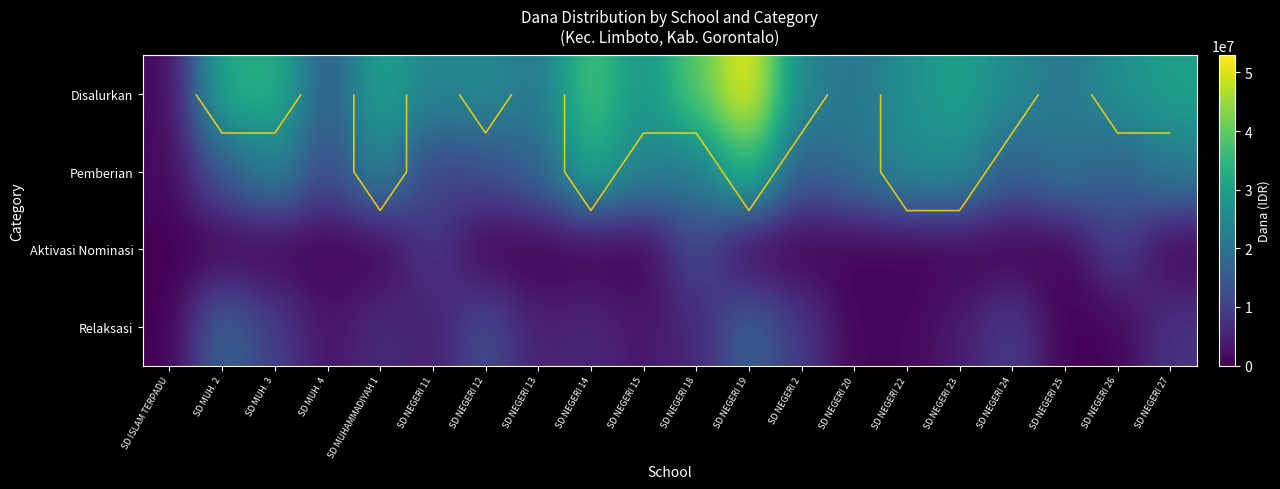

What is the average value of the Relaksasi series?

6108750